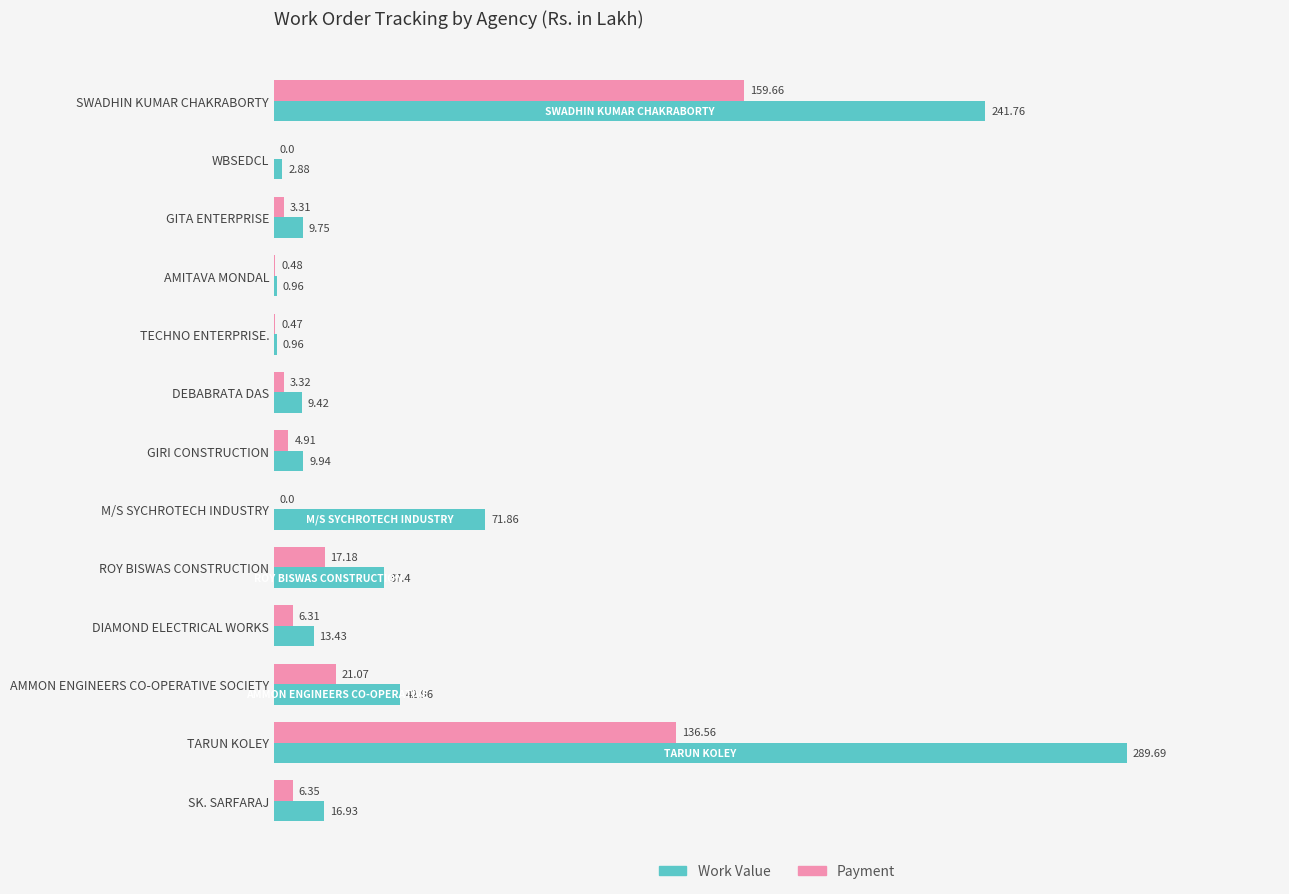

Which series has the largest total across all categories?

Work Value